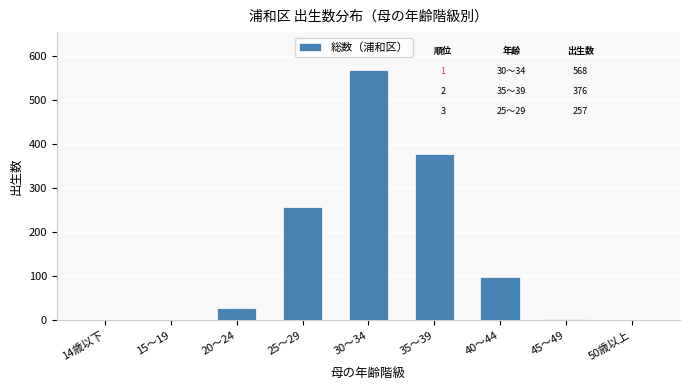

Is it true that the value at 14歳以下 is 0?

True